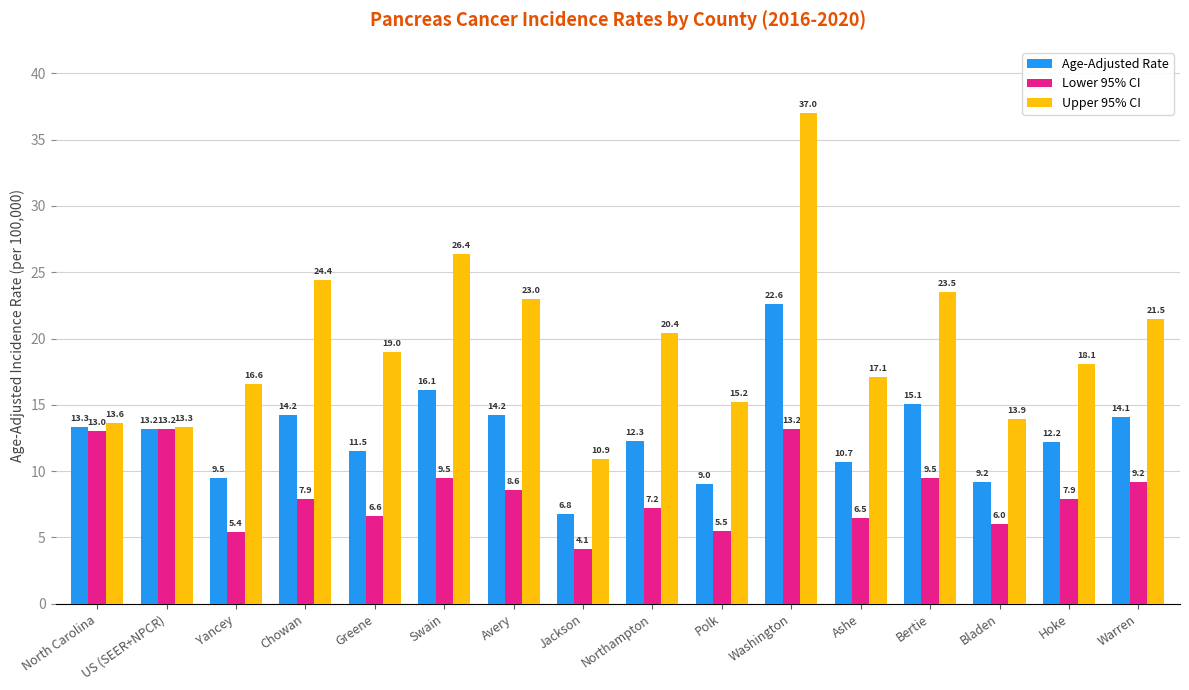

What is the sum of the Upper 95% CI values at North Carolina and Ashe?

30.7